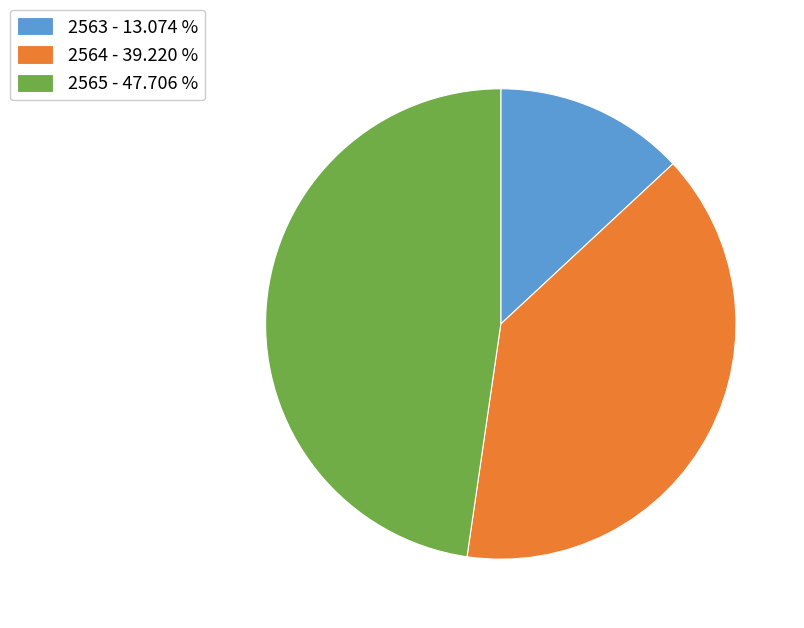

Combined, do 2564 - 39.220 % and 2563 - 13.074 % account for over 50%?

Yes